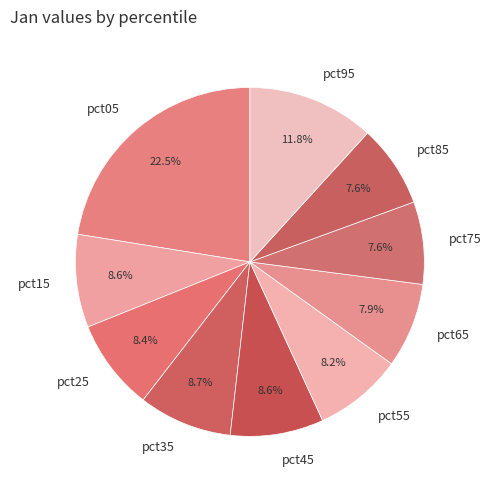

True or false: pct25 accounts for 8% of the total.

True